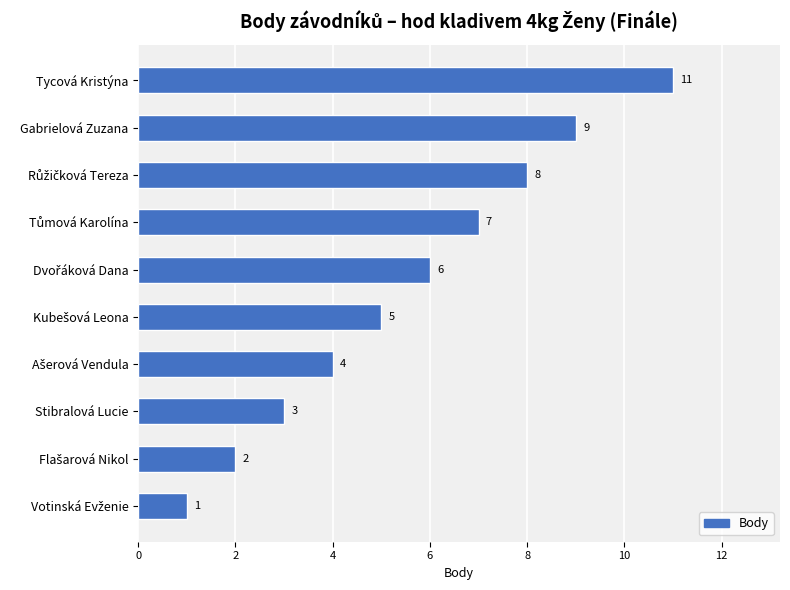

How many values are between 3 and 8?

6